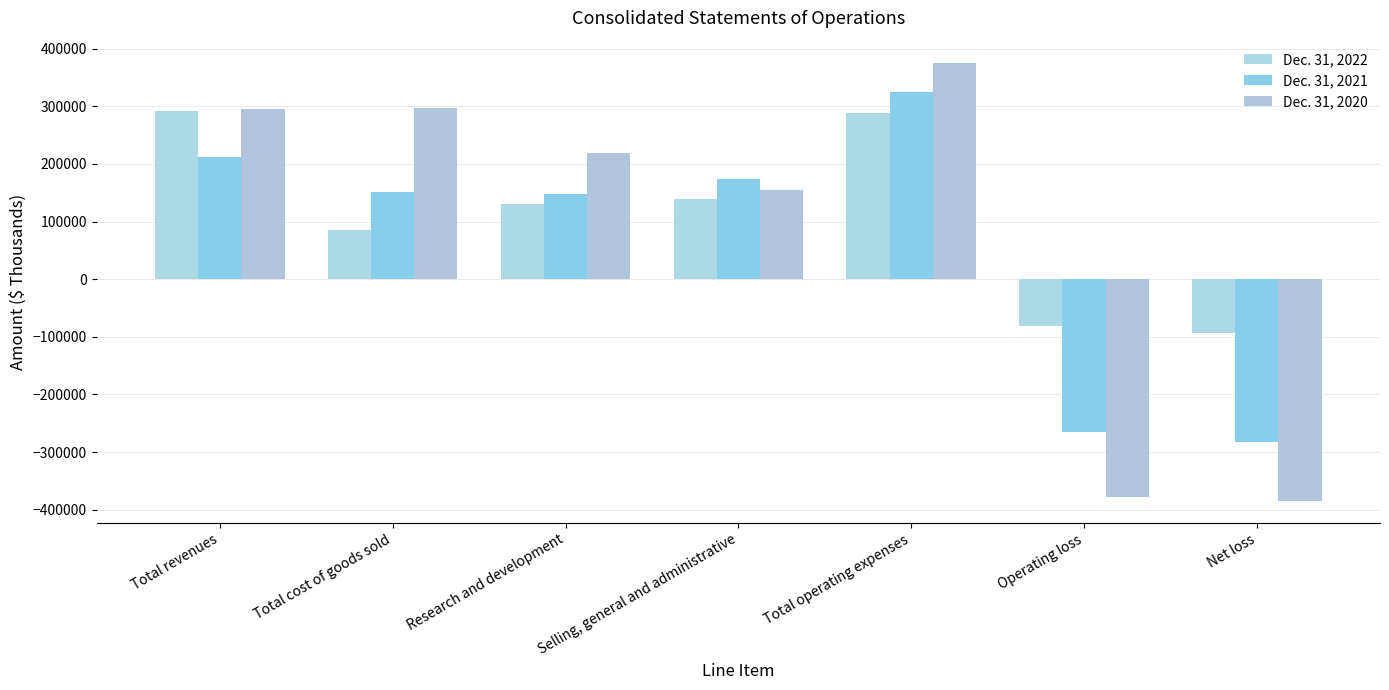

What is the total value across all series at Total cost of goods sold?

532716